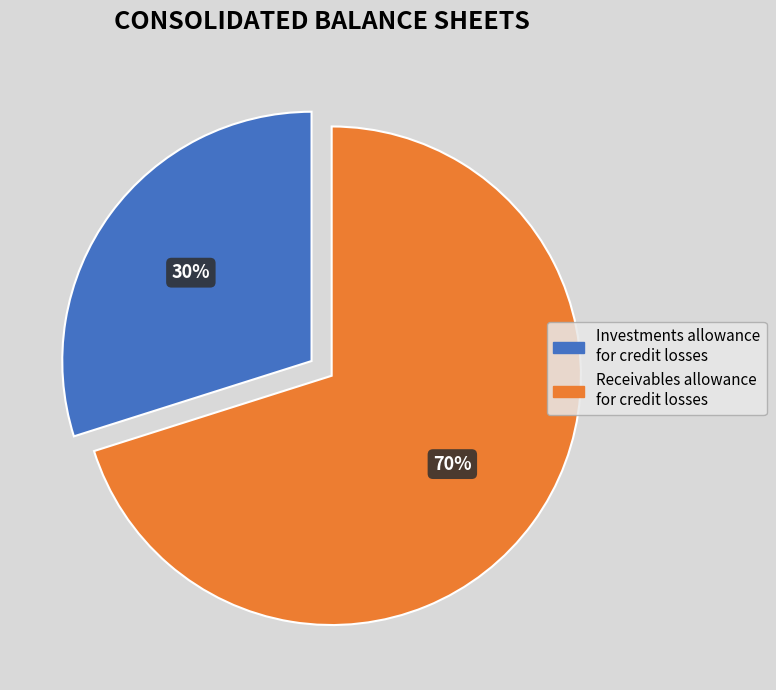

Is there any slice that represents more than half of the pie?

Yes